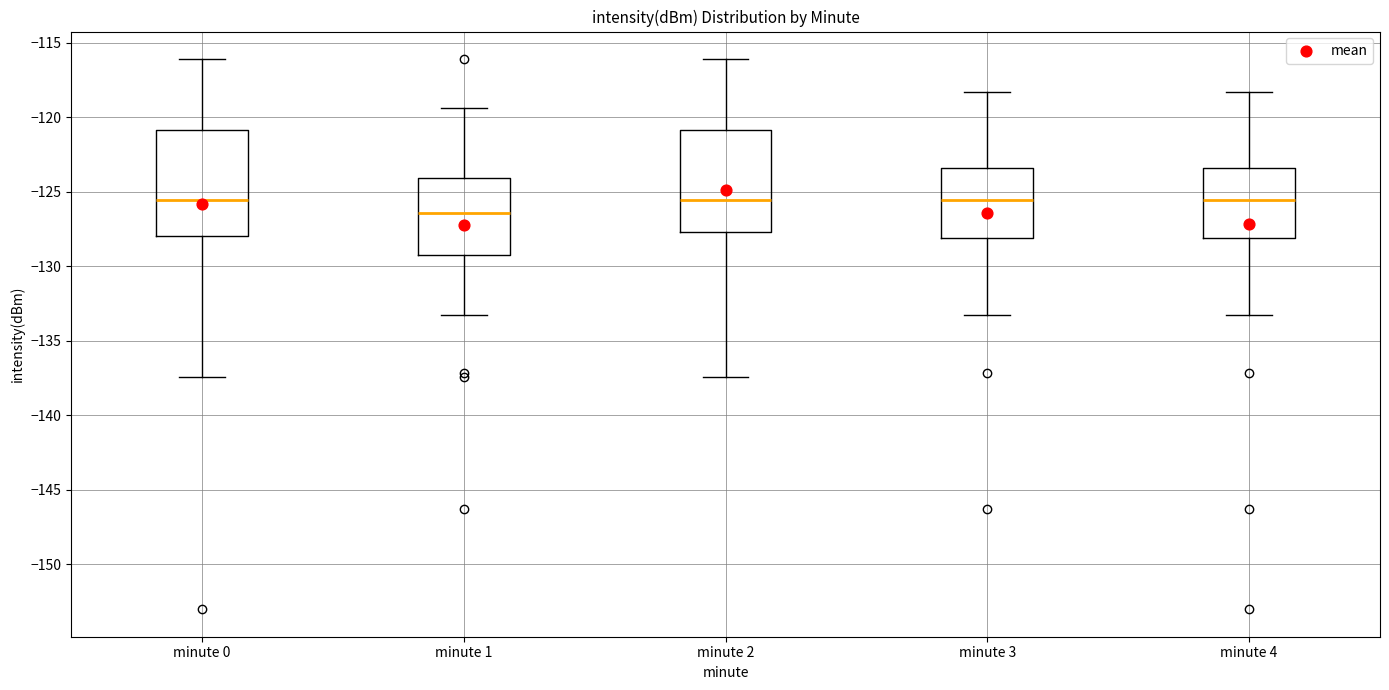

Reading left to right, transcribe this box plot: for each box, give where its median line is, the range the box spans, and where its two whiskers end, as read against the y-axis. The values are not printed on the chart, so give them approximately, as read against the axis.

minute 0: median -125.5, box -128.0 to -121.0, whiskers -137.5 to -116.0
minute 1: median -126.5, box -129.5 to -124.0, whiskers -133.0 to -119.5
minute 2: median -125.5, box -127.5 to -121.0, whiskers -137.5 to -116.0
minute 3: median -125.5, box -128.0 to -123.5, whiskers -133.0 to -118.5
minute 4: median -125.5, box -128.0 to -123.5, whiskers -133.0 to -118.5